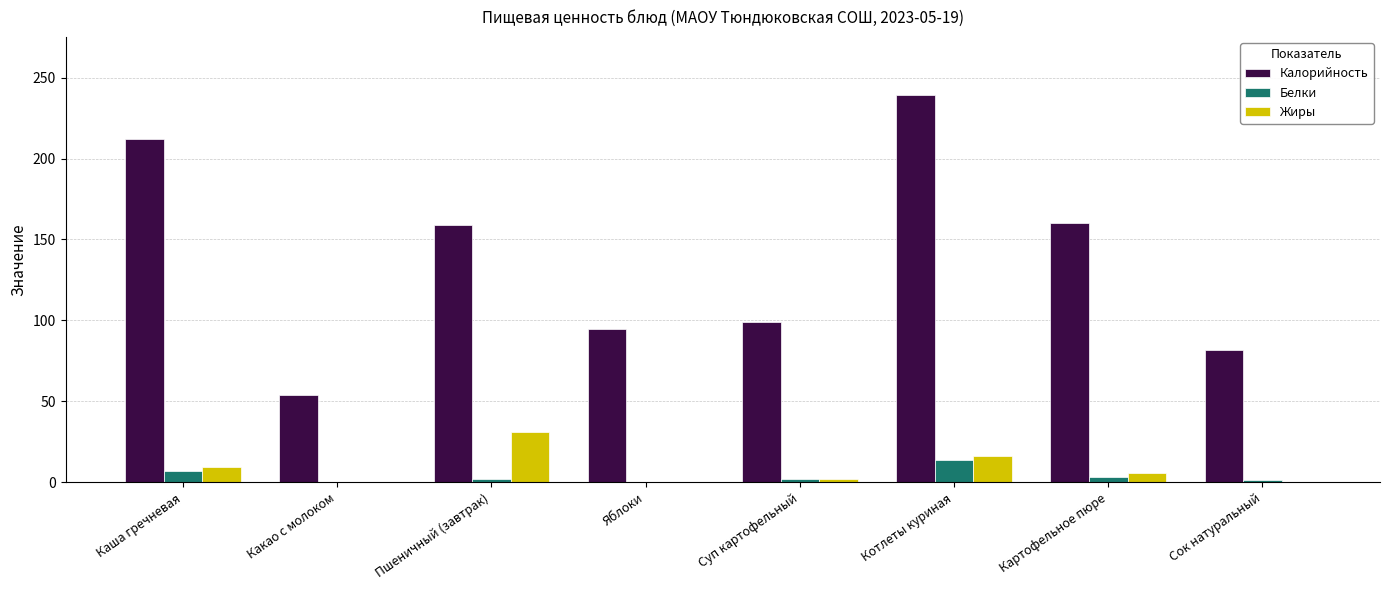

How many categories are shown in the chart?

8